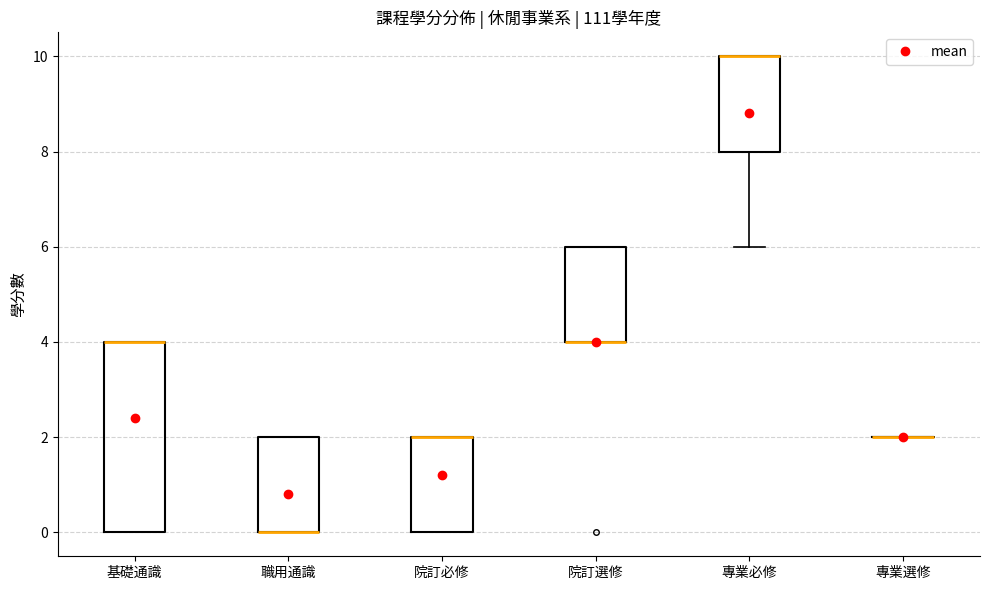

Comparing the boxes themselves (not the whiskers), which one is the tallest?

基礎通識